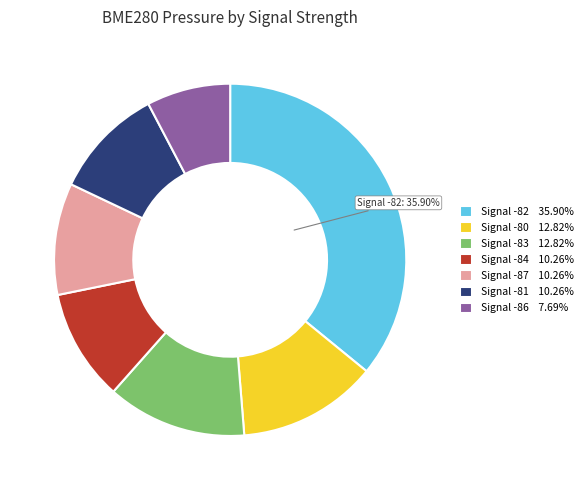

Combined, do Signal -80 12.82% and Signal -83 12.82% account for over 50%?

No